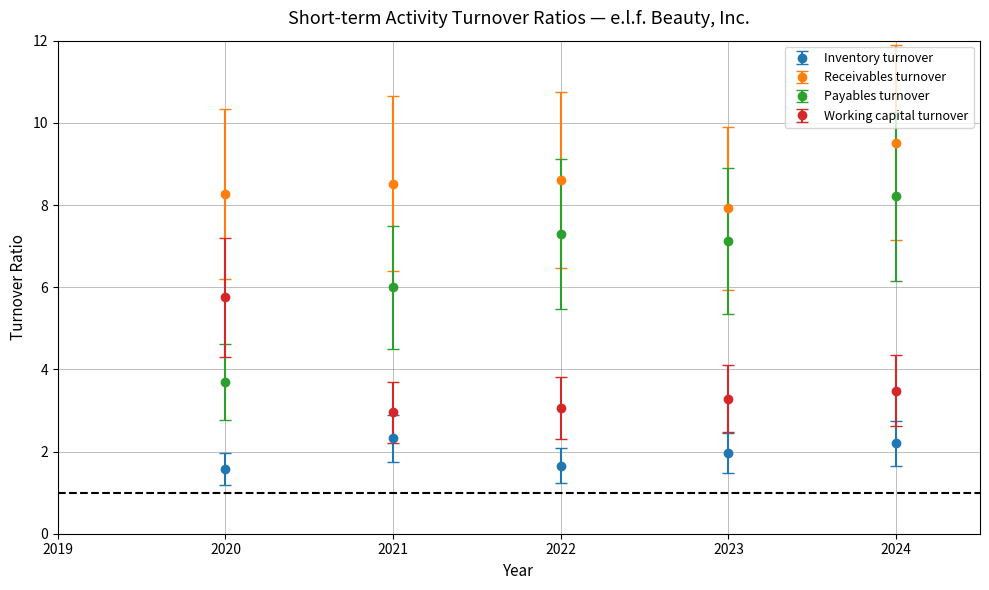

At which category is the sum across all series the highest?

2024